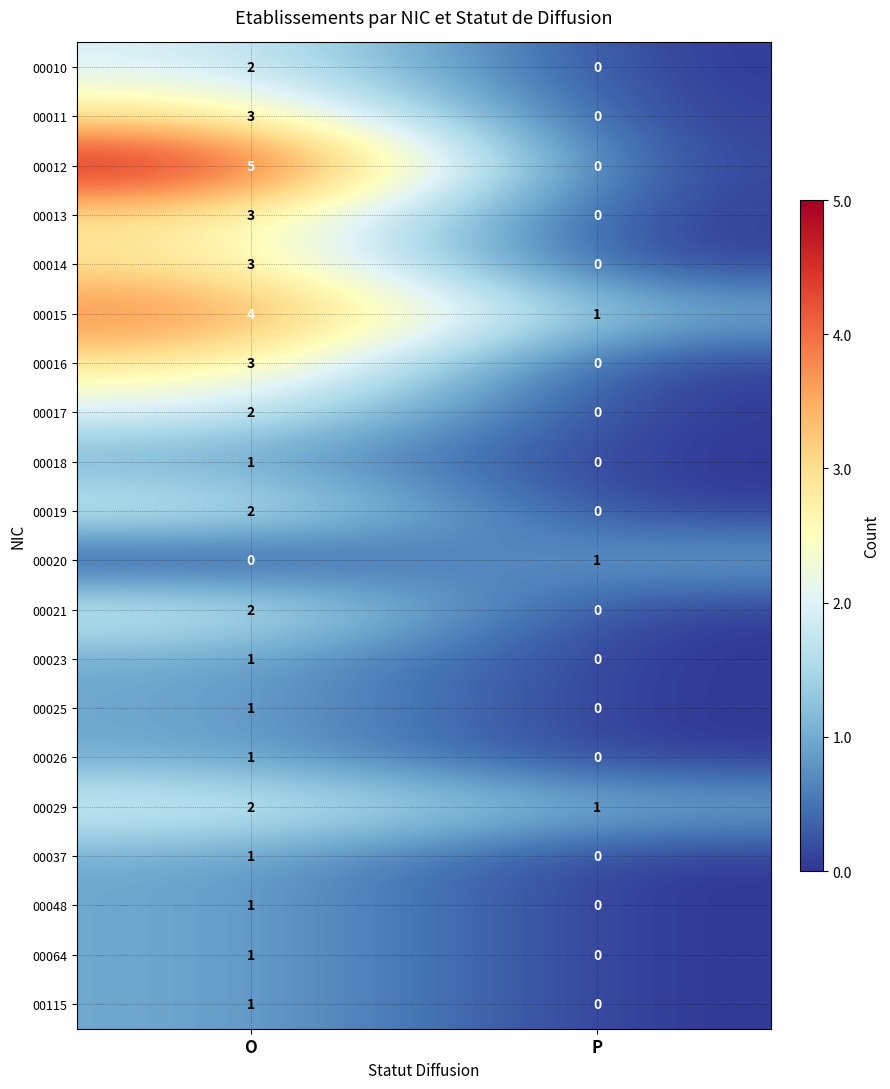

Which series changed the most between O and P?

00012